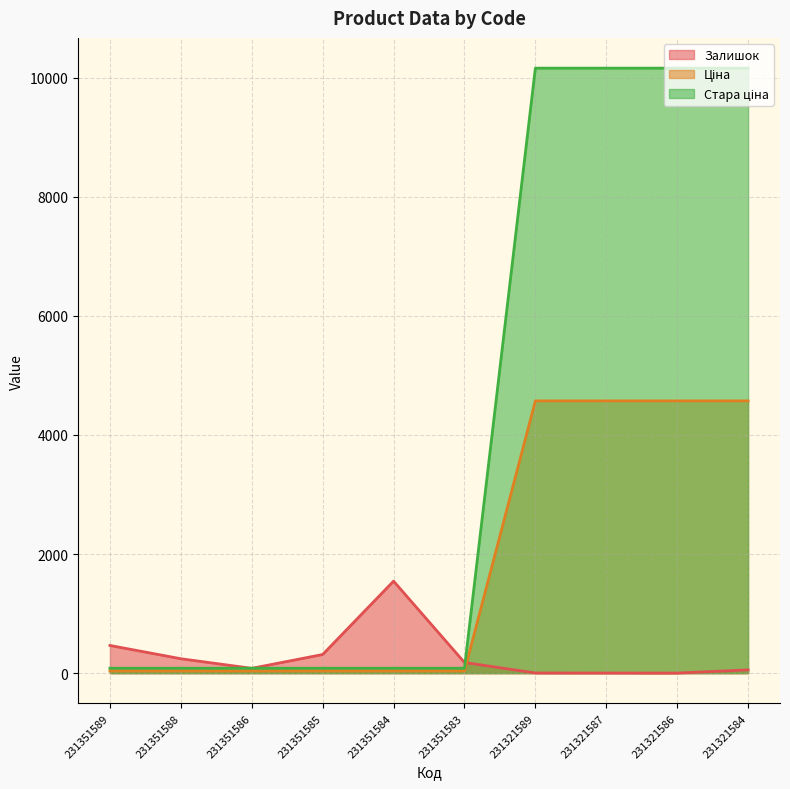

Reading left to right, list all the values displayed in this chart.

Залишок: 231351589=465.0	231351588=242.0	231351586=81.0	231351585=313.0	231351584=1545.0	231351583=179.0	231321589=3.0	231321587=2.0	231321586=1.0	231321584=55.0
Ціна: 231351589=37.4	231351588=37.4	231351586=37.4	231351585=37.4	231351584=37.4	231351583=37.4	231321589=4571.4	231321587=4571.4	231321586=4571.4	231321584=4571.4
Стара ціна: 231351589=83.0	231351588=83.0	231351586=83.0	231351585=83.0	231351584=83.0	231351583=83.0	231321589=10158.6	231321587=10158.6	231321586=10158.6	231321584=10158.6